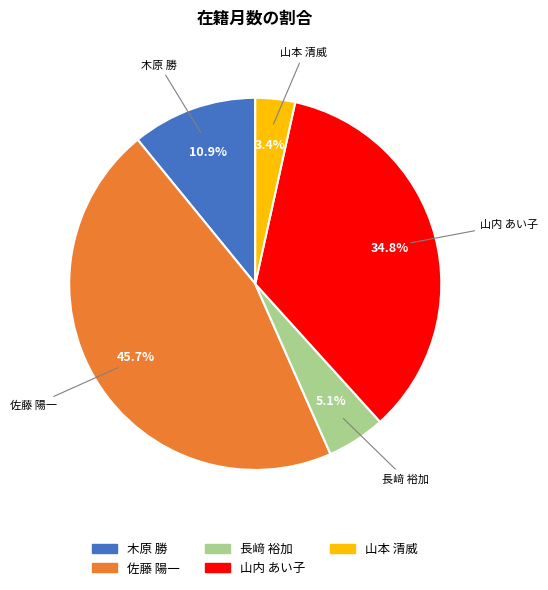

Approximately how many times larger is the value at 山内 あい子 compared to 佐藤 陽一?

0.8